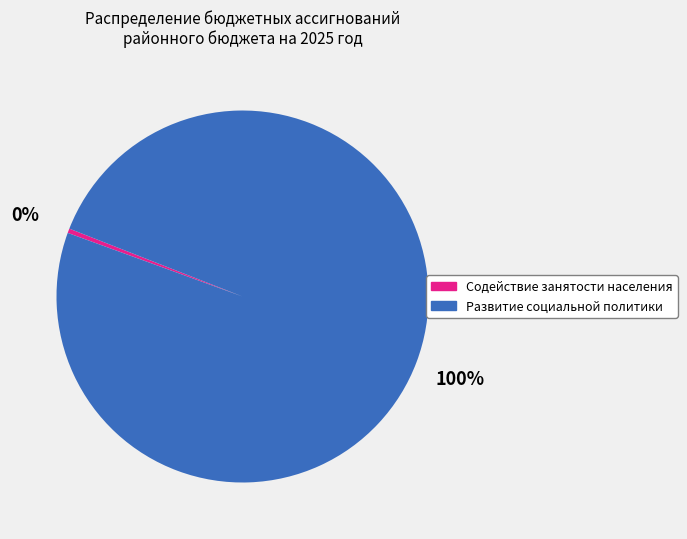

To the nearest percent, what is the average slice percentage?

50%